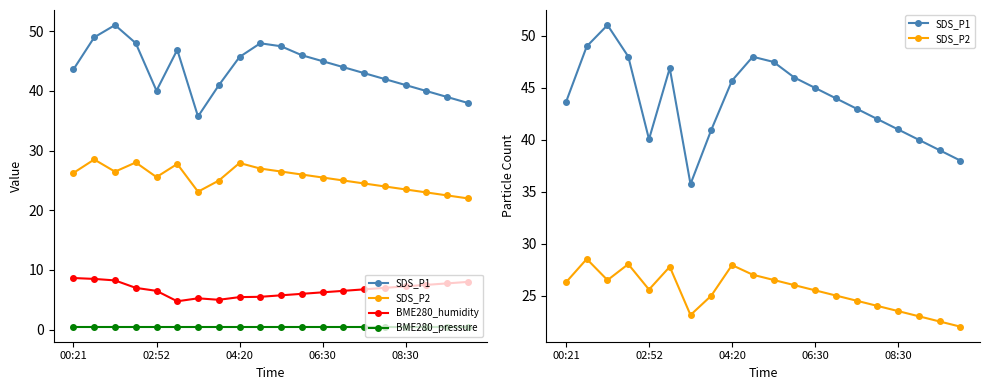

What is the sum of the BME280_pressure values at 9 and 11?

1.0